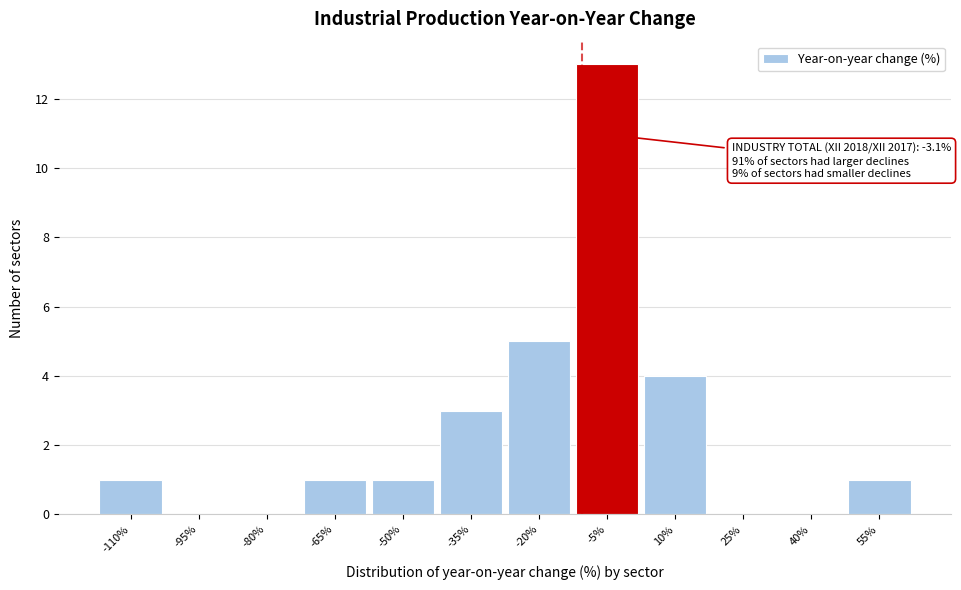

Reading left to right, transcribe all the data shown in this chart.

-110%=1	-95%=0	-80%=0	-65%=1	-50%=1	-35%=3	-20%=5	-5%=13	10%=4	25%=0	40%=0	55%=1